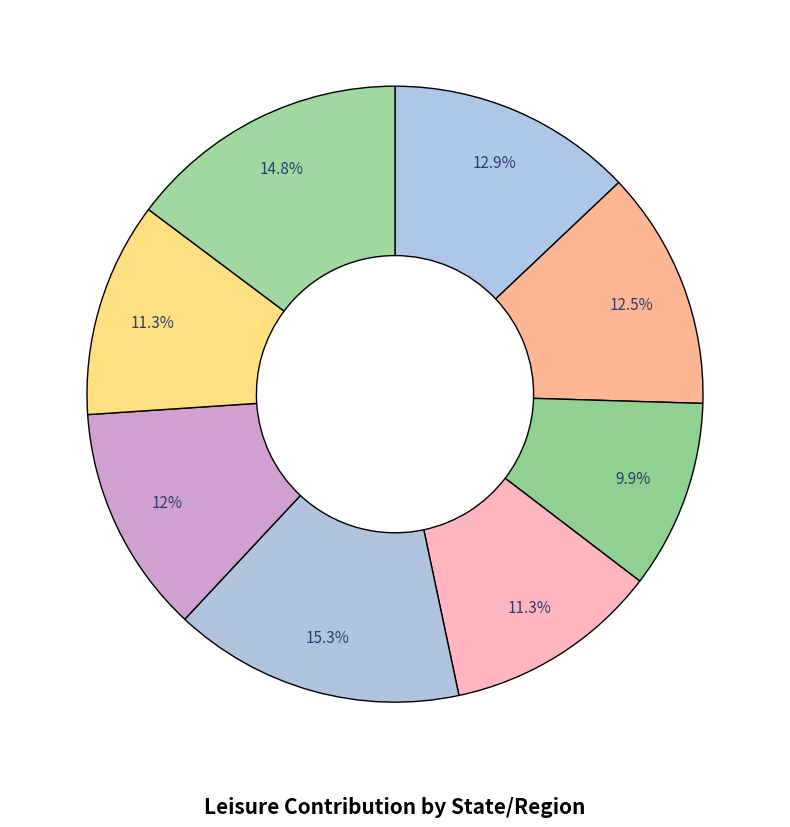

Which category has the smallest portion of the pie?

QLD